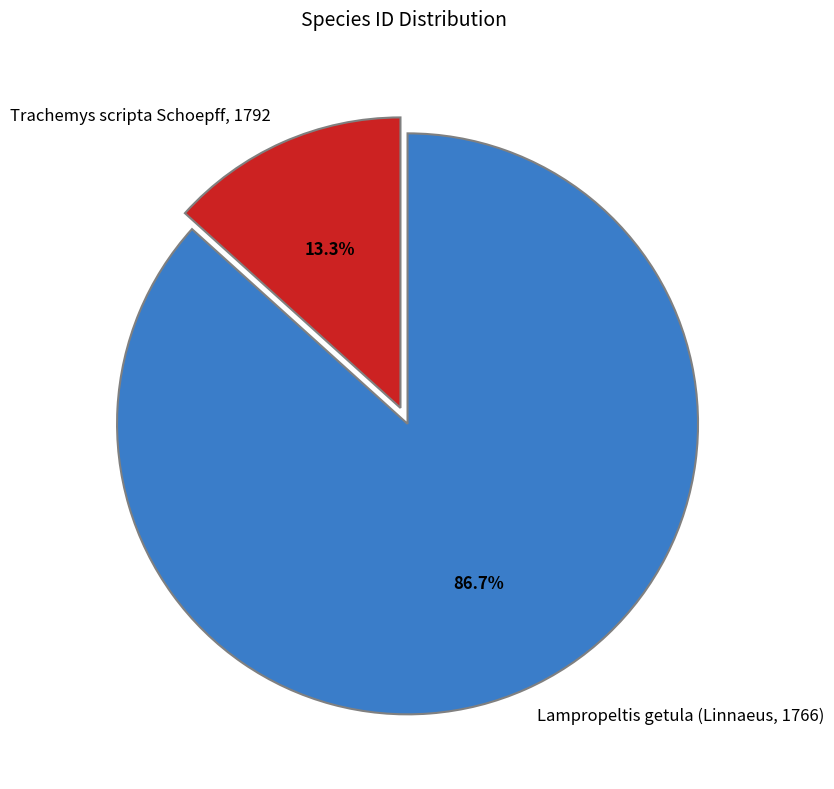

Between Lampropeltis getula (Linnaeus, 1766) and Trachemys scripta Schoepff, 1792, which is larger?

Lampropeltis getula (Linnaeus, 1766)